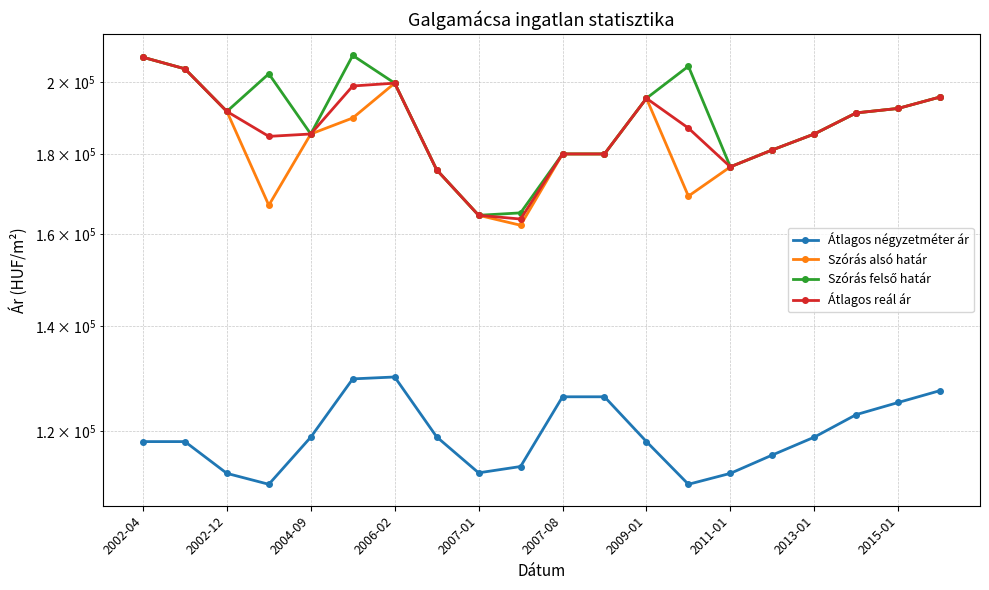

Count the number of categories in the chart.

20